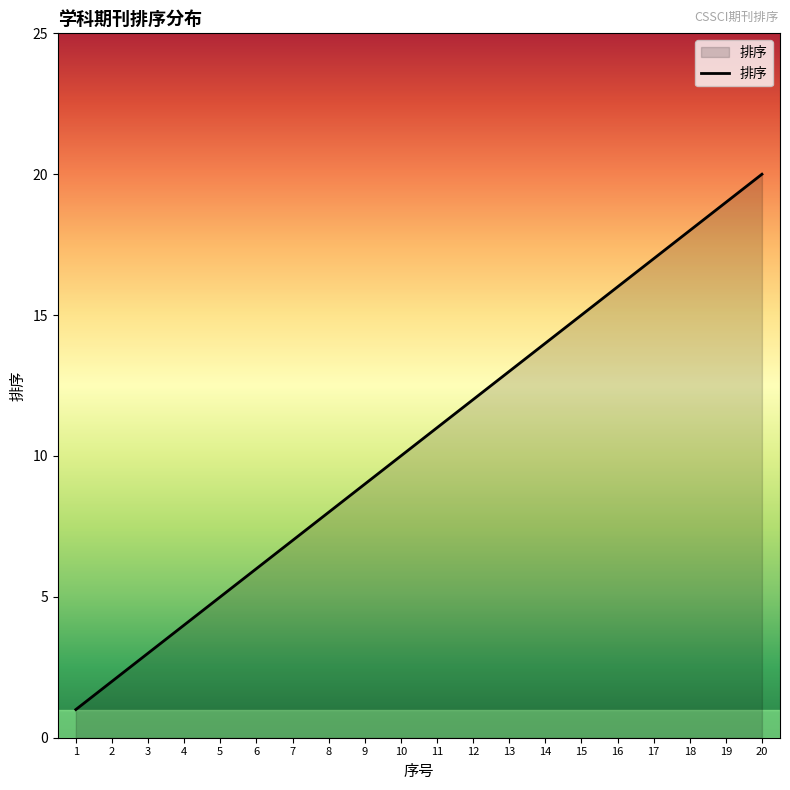

Does the chart display data point markers on the line(s)?

No